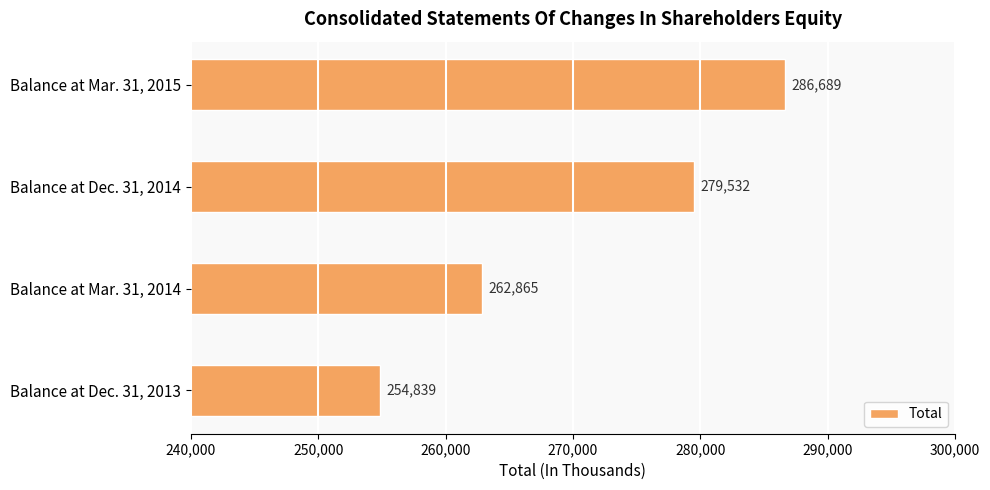

List the labels in order of value, smallest first.

Balance at Dec. 31, 2013, Balance at Mar. 31, 2014, Balance at Dec. 31, 2014, Balance at Mar. 31, 2015